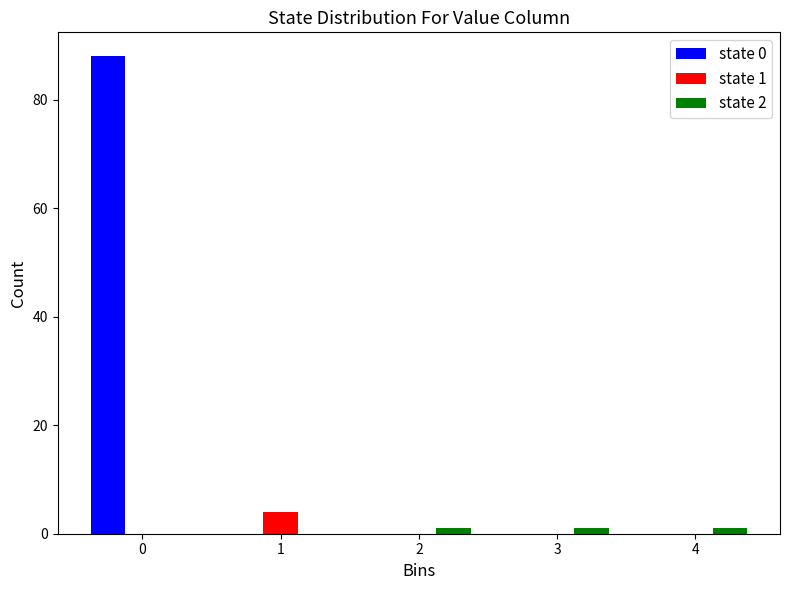

In the state 0 series, which range on the x-axis has the tallest bar?

-0.5 to 0.5